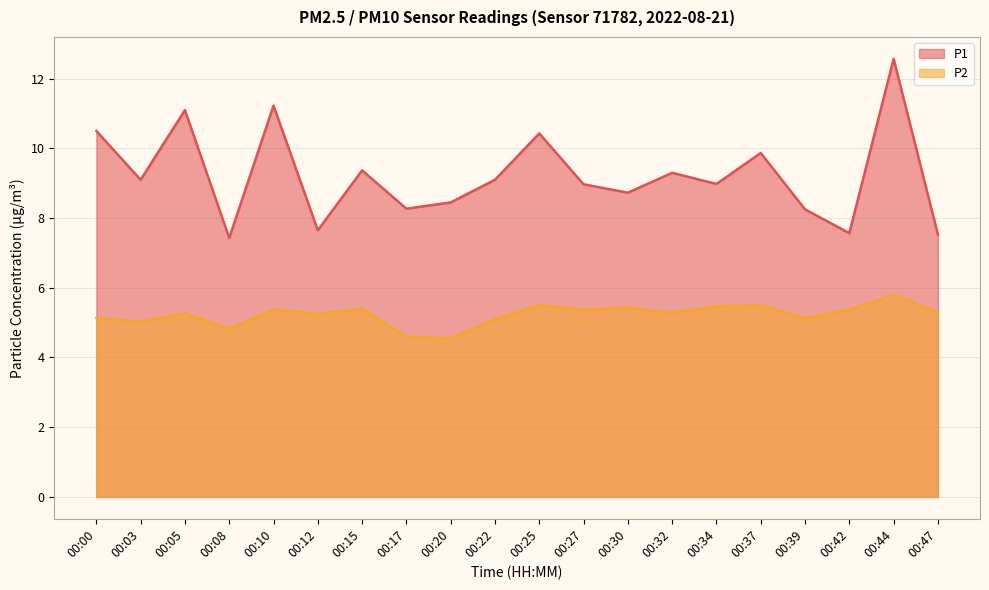

What is the difference between the maximum and minimum values in the P2 series?

1.2